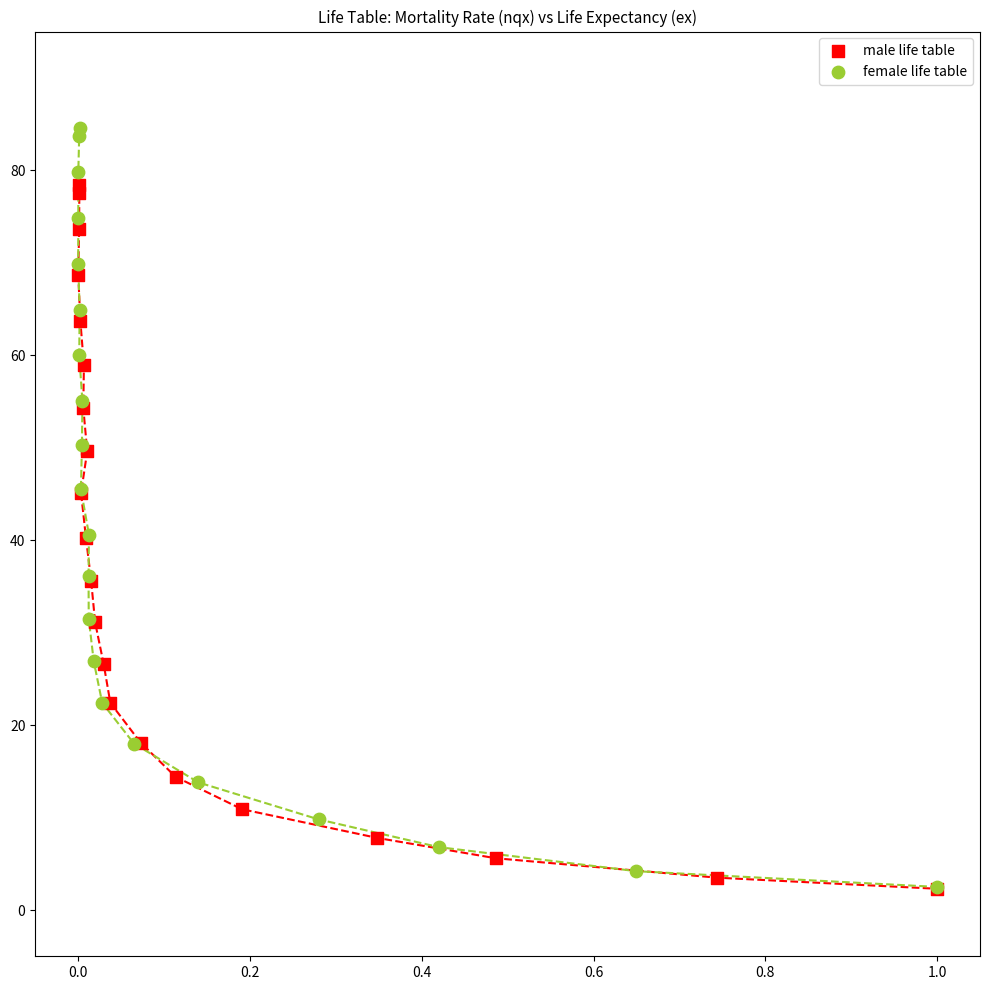

Which series reaches the maximum Y coordinate?

female life table